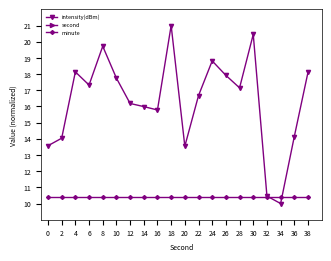

Between 38 and 4, which is larger?

4